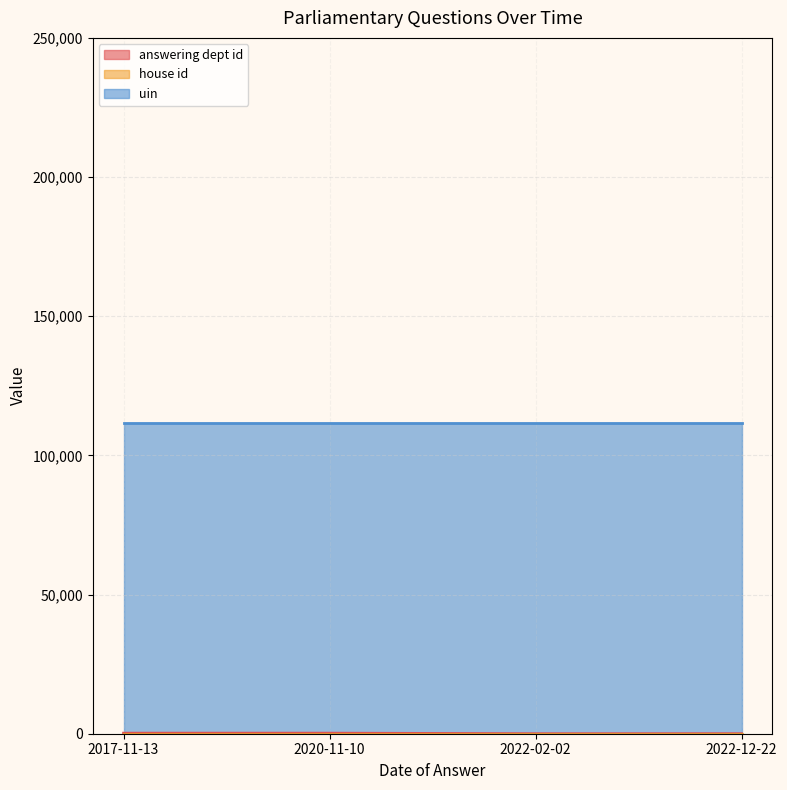

True or false: uin and house id cross at least once.

False